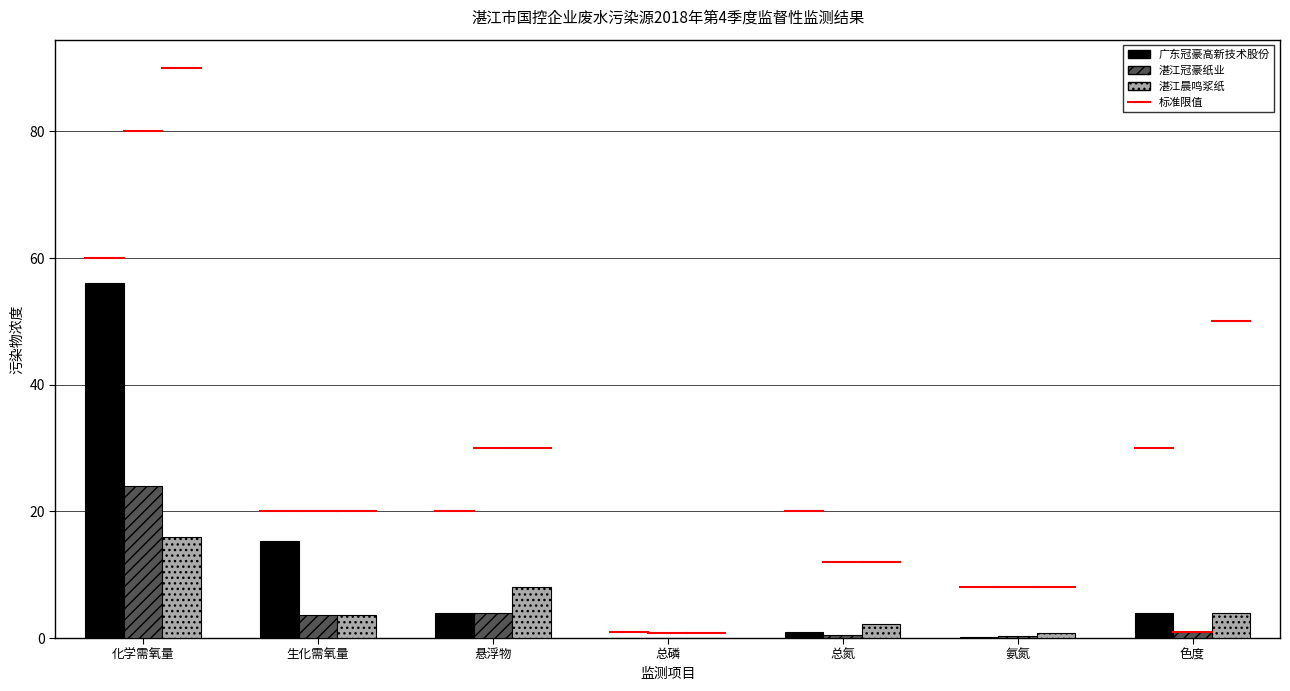

The 湛江晨鸣浆纸 series shows 8.0 at 悬浮物. True or false?

True